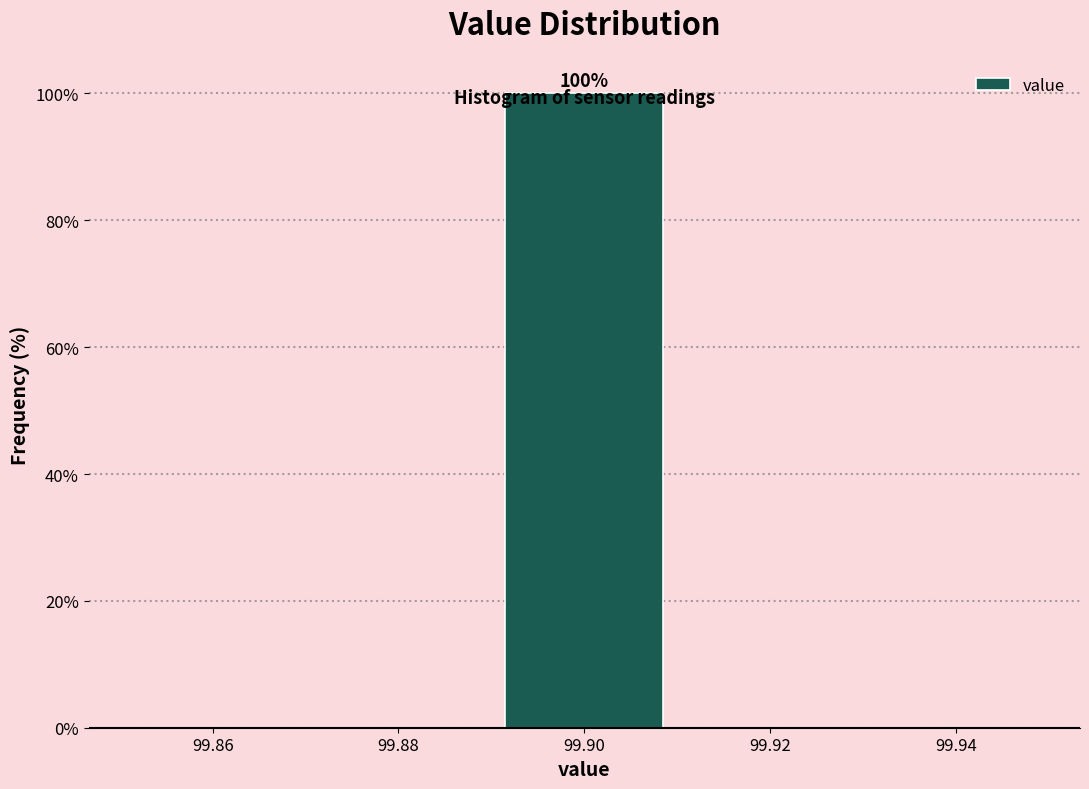

Over which range of the x-axis is the bar tallest?

99.89 to 99.91